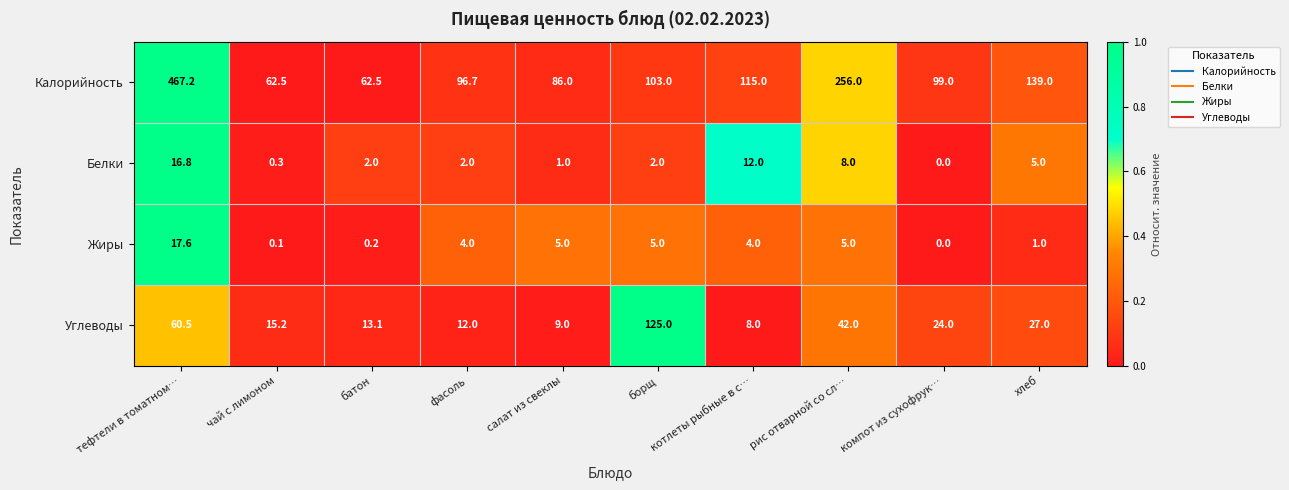

What is the total value across all series at хлеб?

172.0